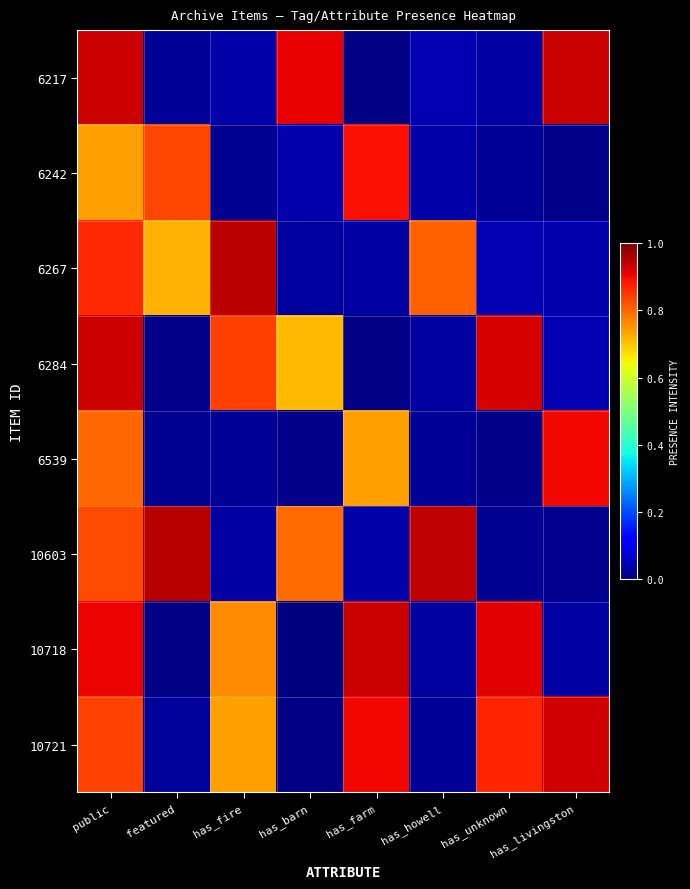

Count the number of data series in this chart.

8